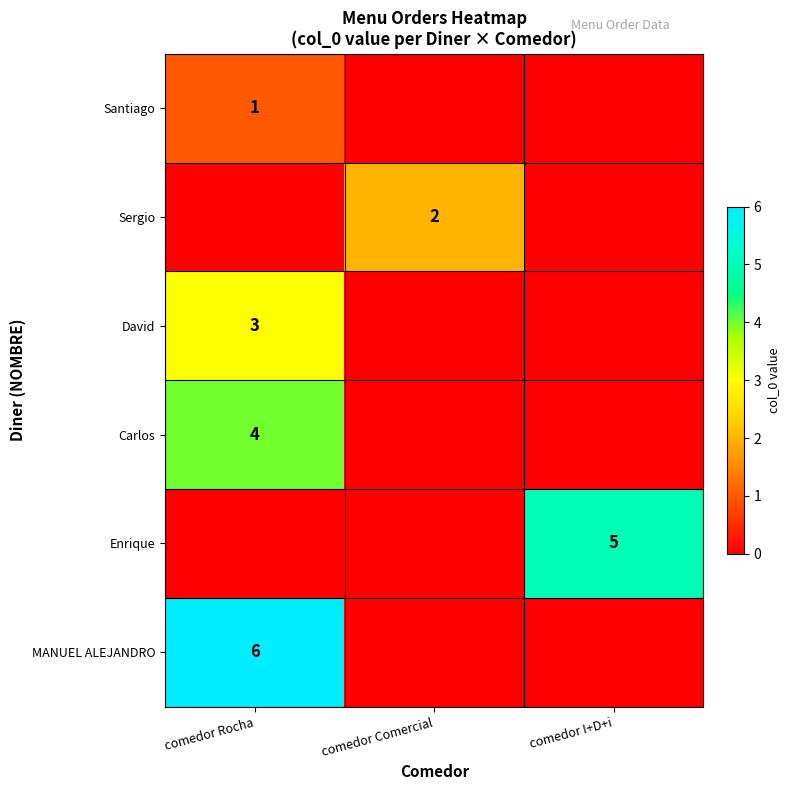

True or false: Carlos has a value of 4 at comedor Rocha.

True